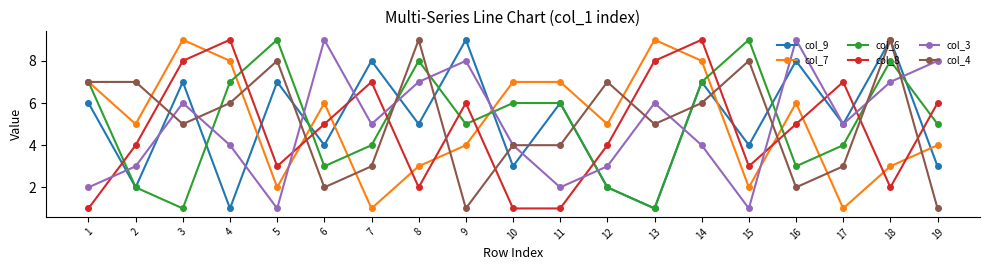

Reading left to right, list all the values displayed in this chart.

col_9: 1=6	2=2	3=7	4=1	5=7	6=4	7=8	8=5	9=9	10=3	11=6	12=2	13=1	14=7	15=4	16=8	17=5	18=9	19=3
col_7: 1=7	2=5	3=9	4=8	5=2	6=6	7=1	8=3	9=4	10=7	11=7	12=5	13=9	14=8	15=2	16=6	17=1	18=3	19=4
col_6: 1=7	2=2	3=1	4=7	5=9	6=3	7=4	8=8	9=5	10=6	11=6	12=2	13=1	14=7	15=9	16=3	17=4	18=8	19=5
col_8: 1=1	2=4	3=8	4=9	5=3	6=5	7=7	8=2	9=6	10=1	11=1	12=4	13=8	14=9	15=3	16=5	17=7	18=2	19=6
col_3: 1=2	2=3	3=6	4=4	5=1	6=9	7=5	8=7	9=8	10=4	11=2	12=3	13=6	14=4	15=1	16=9	17=5	18=7	19=8
col_4: 1=7	2=7	3=5	4=6	5=8	6=2	7=3	8=9	9=1	10=4	11=4	12=7	13=5	14=6	15=8	16=2	17=3	18=9	19=1